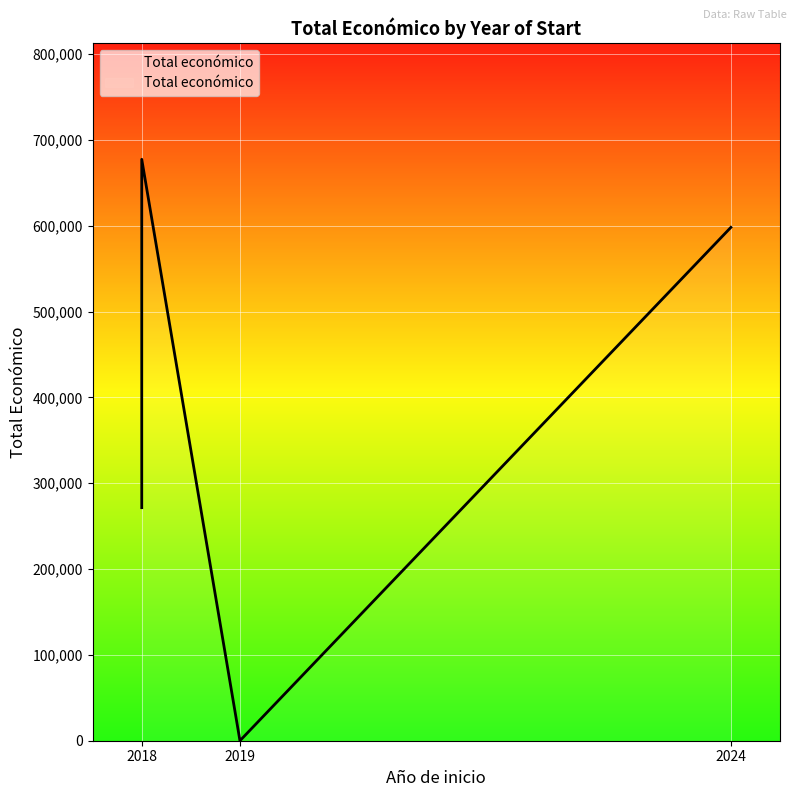

Read the value at 2018, to the nearest 50.

271550